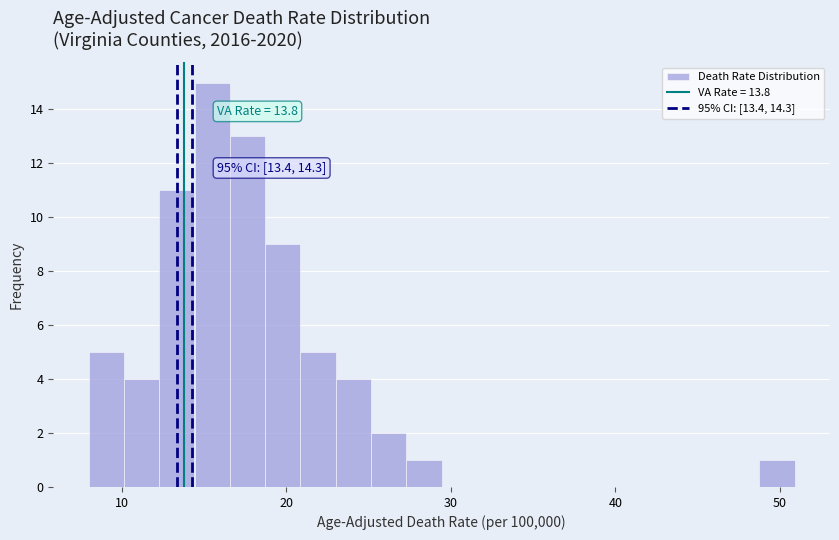

Around what value on the x-axis is the tallest bar? Give the approximate position of its centre, as read against the axis.

16